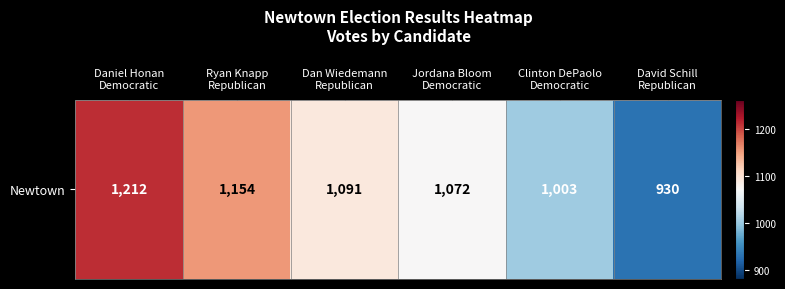

What is the difference between the values at David Schill
Republican and Jordana Bloom
Democratic?

142